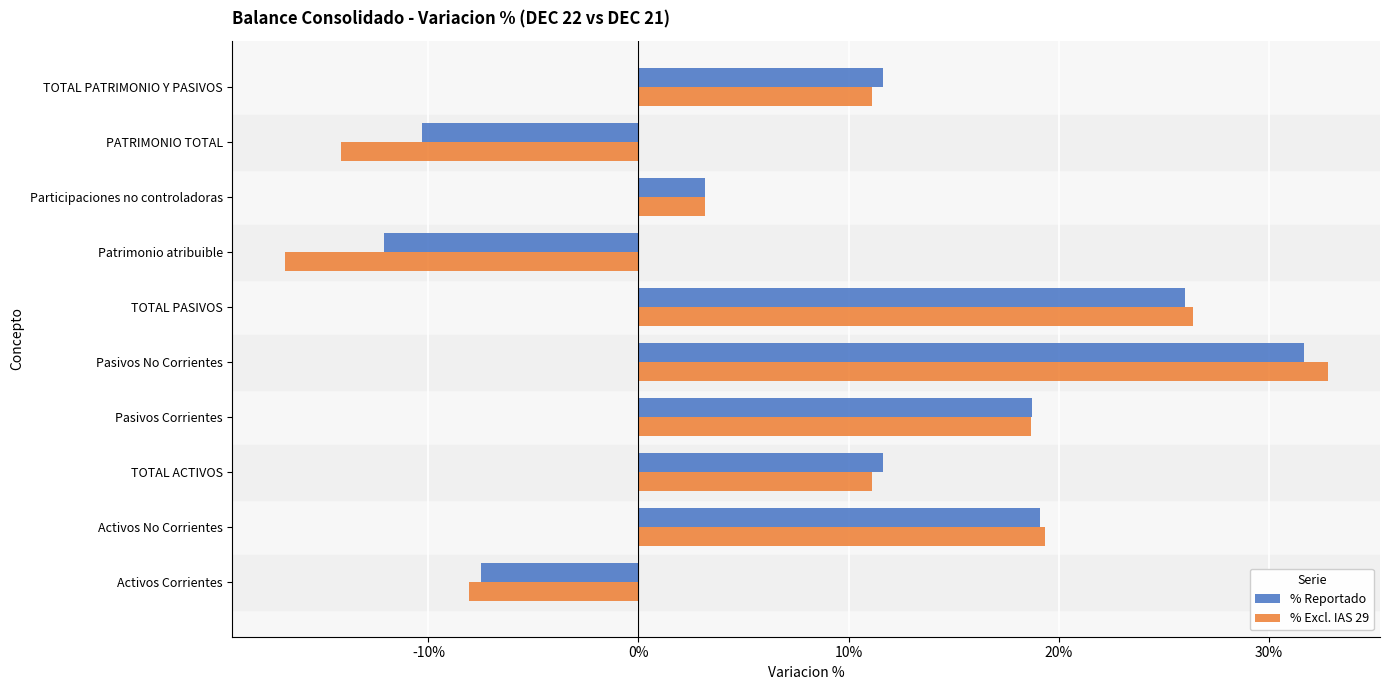

What are all the series names shown in the legend?

% Reportado, % Excl. IAS 29